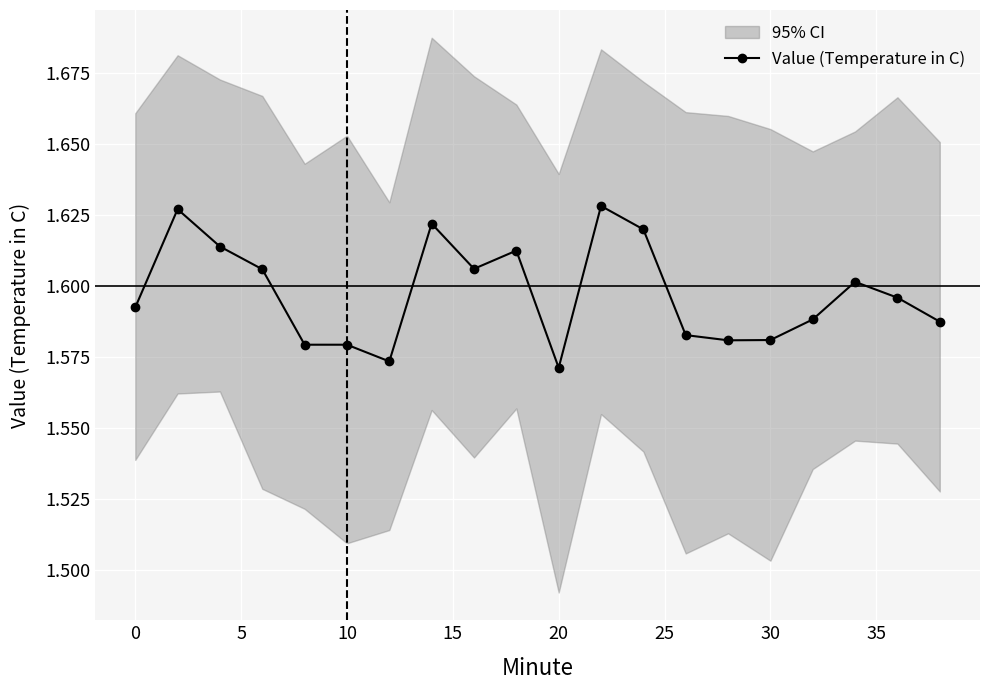

True or false: Value (Temperature in C) has a value of 2.8 at 10.

False